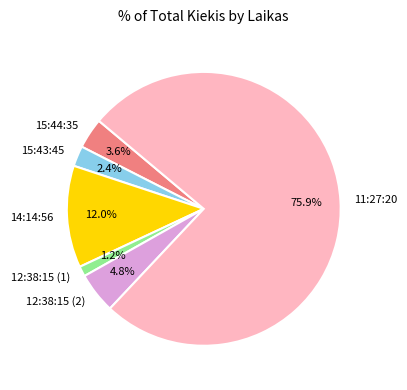

What is the ratio of the value at 12:38:15 (1) to the value at 15:44:35?

0.3